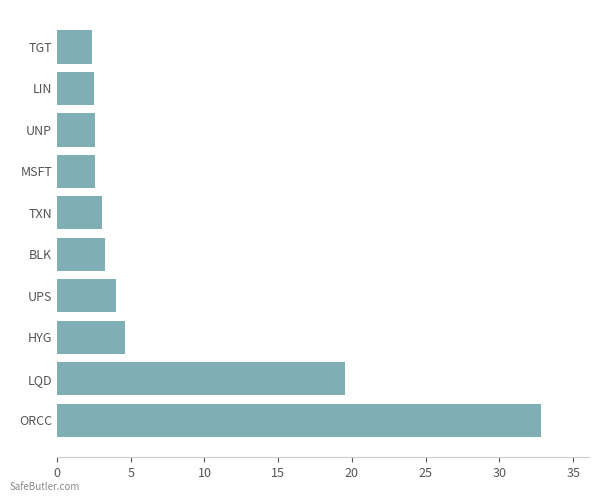

True or false: the data shows 2.4 at TGT.

True